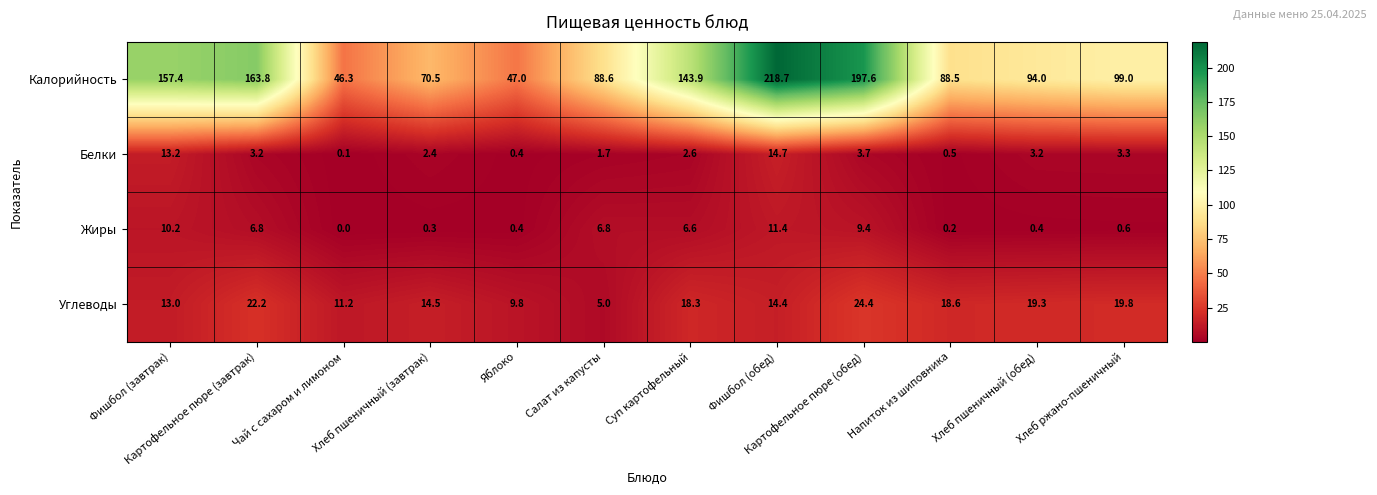

Which category has the highest value across all series?

Фишбол (обед)